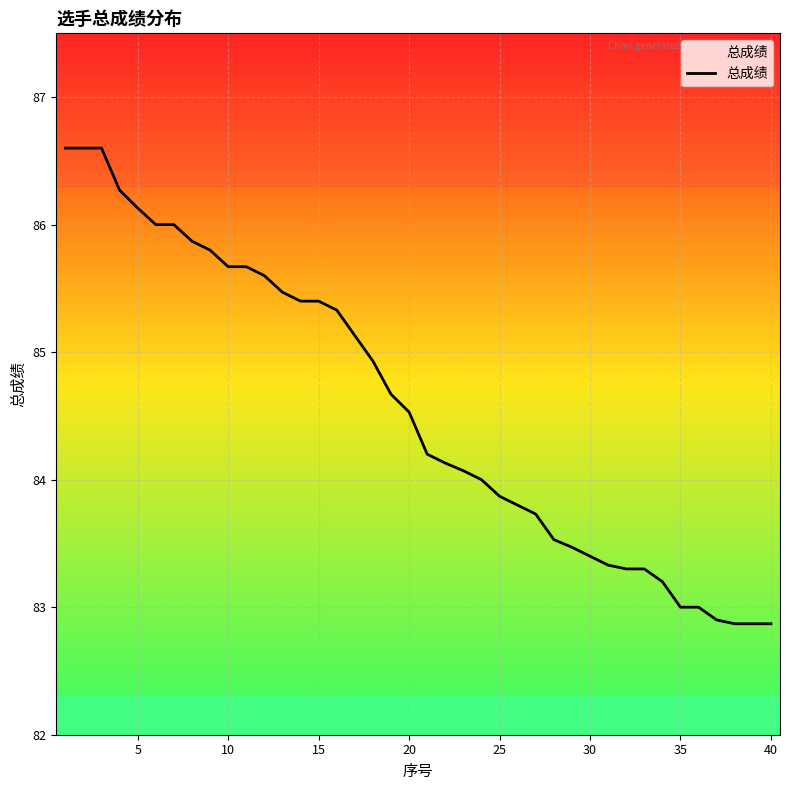

What is the smallest value displayed?

82.9